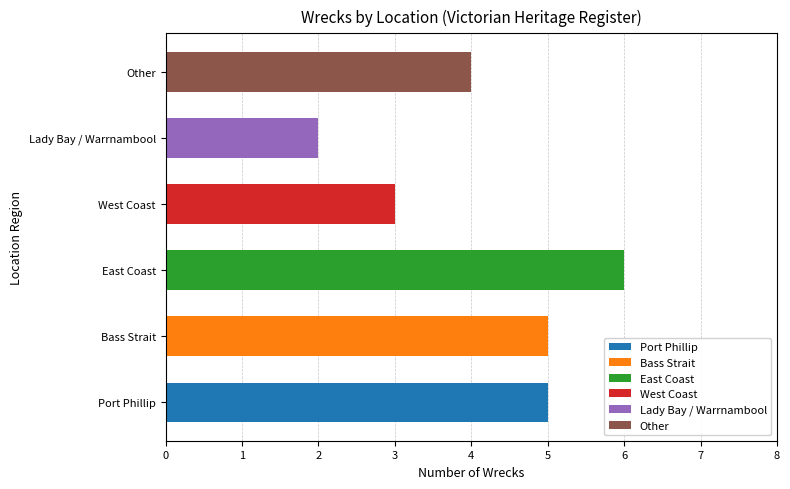

What is the total value across all series at Port Phillip?

5